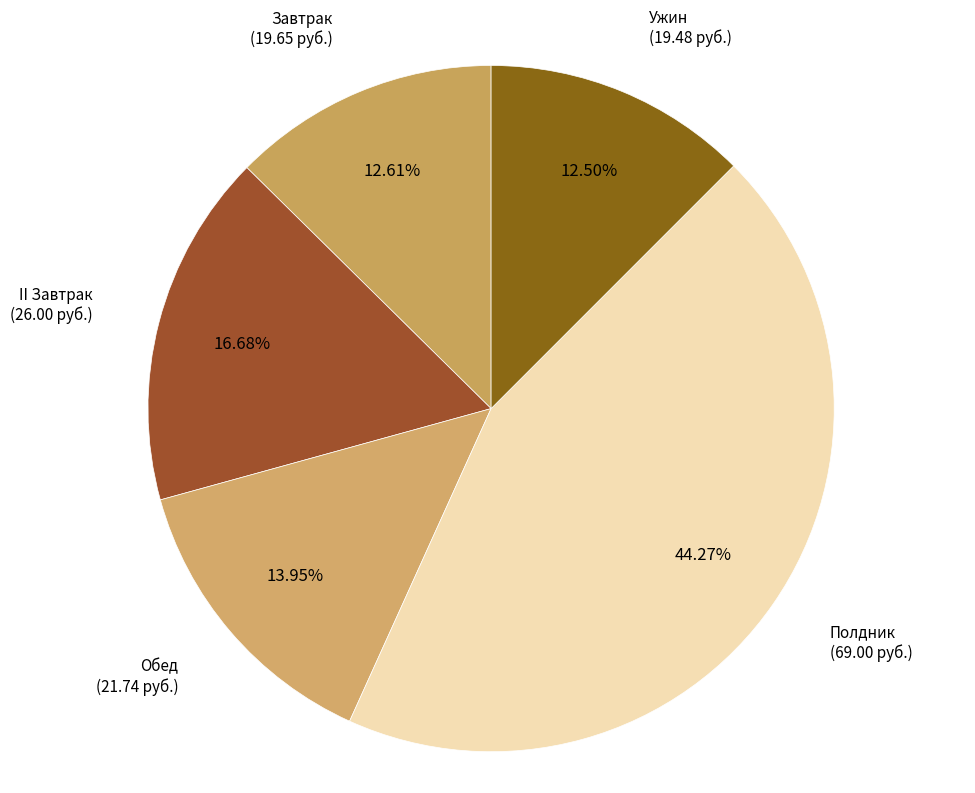

Count the number of slices in the pie.

5